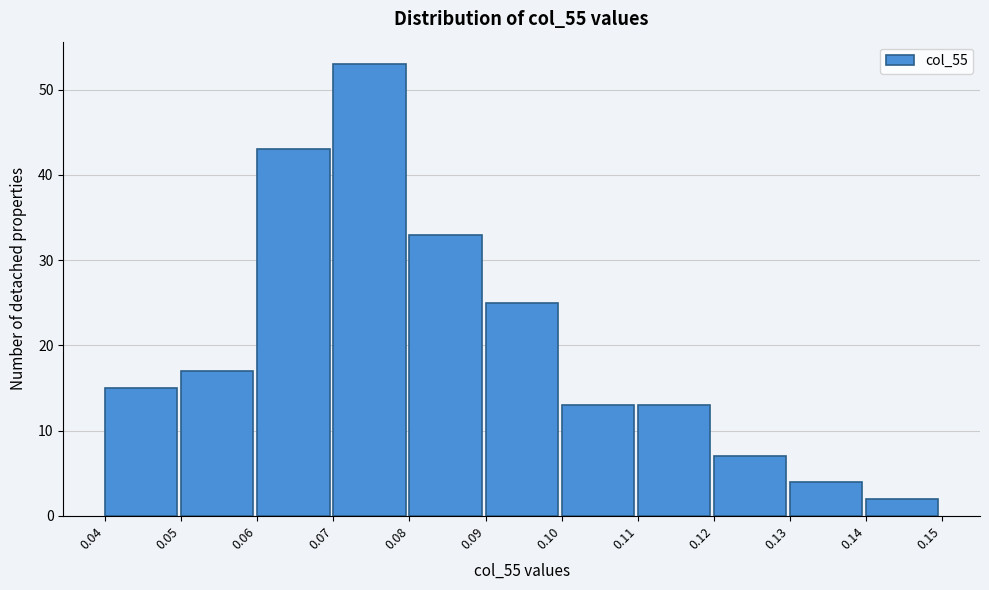

Reading left to right, list every bar in this chart as the range it spans on the x-axis followed by its height. The values are not printed on the chart, so give them approximately, as read against the axis.

0.04 to 0.05: 15
0.05 to 0.06: 17
0.06 to 0.07: 43
0.07 to 0.08: 53
0.08 to 0.09: 33
0.09 to 0.10: 25
0.10 to 0.11: 13
0.11 to 0.12: 13
0.12 to 0.13: 7
0.13 to 0.14: 4
0.14 to 0.15: 2